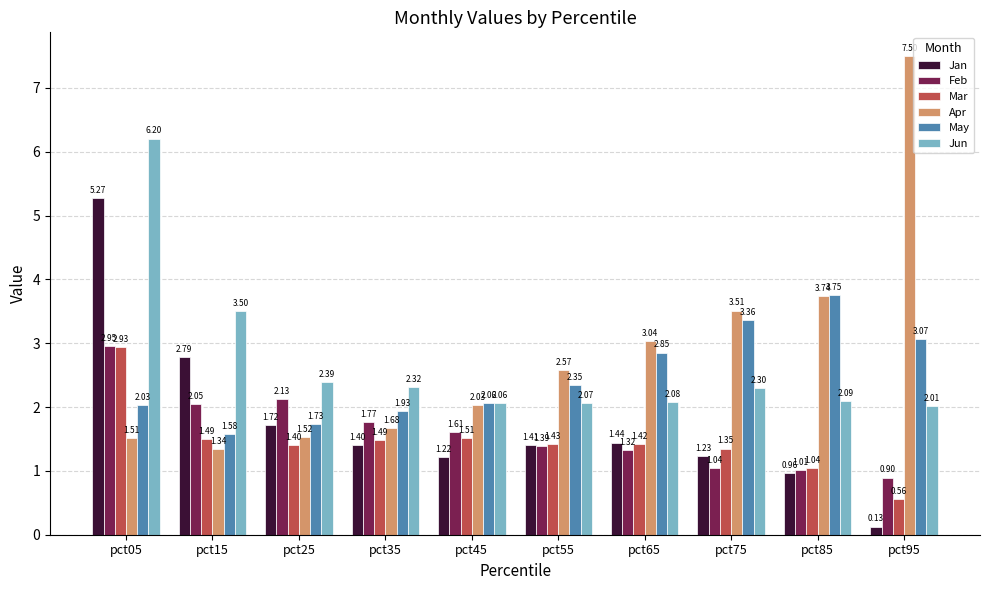

What is the difference between the highest and lowest values at pct95?

7.4